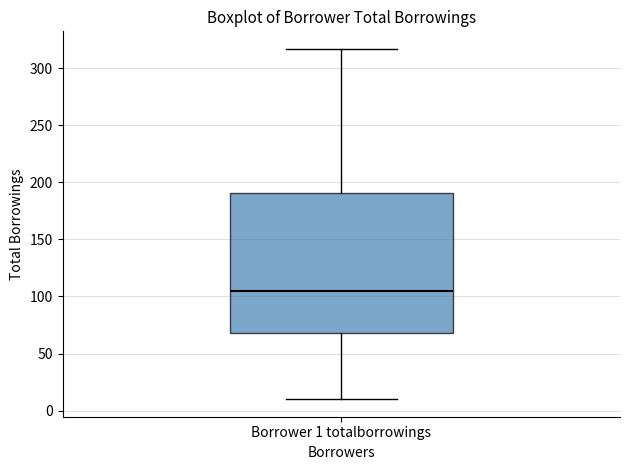

Where is the lower edge of the box for Borrower 1 totalborrowings on the y-axis? The values are not printed on the chart, so give them approximately, as read against the axis.

70